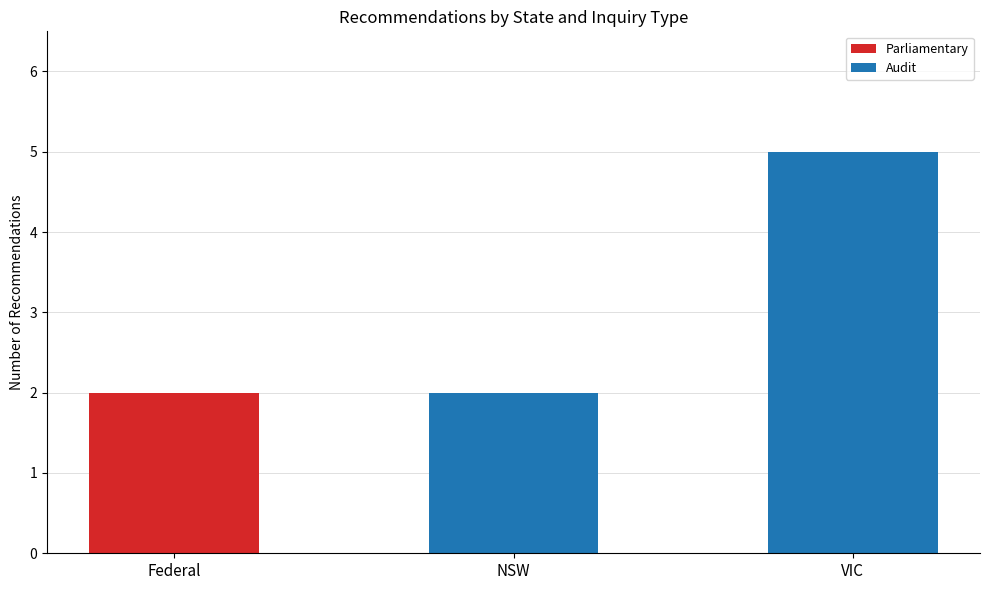

The value of Parliamentary at Federal is 3. True or false?

False